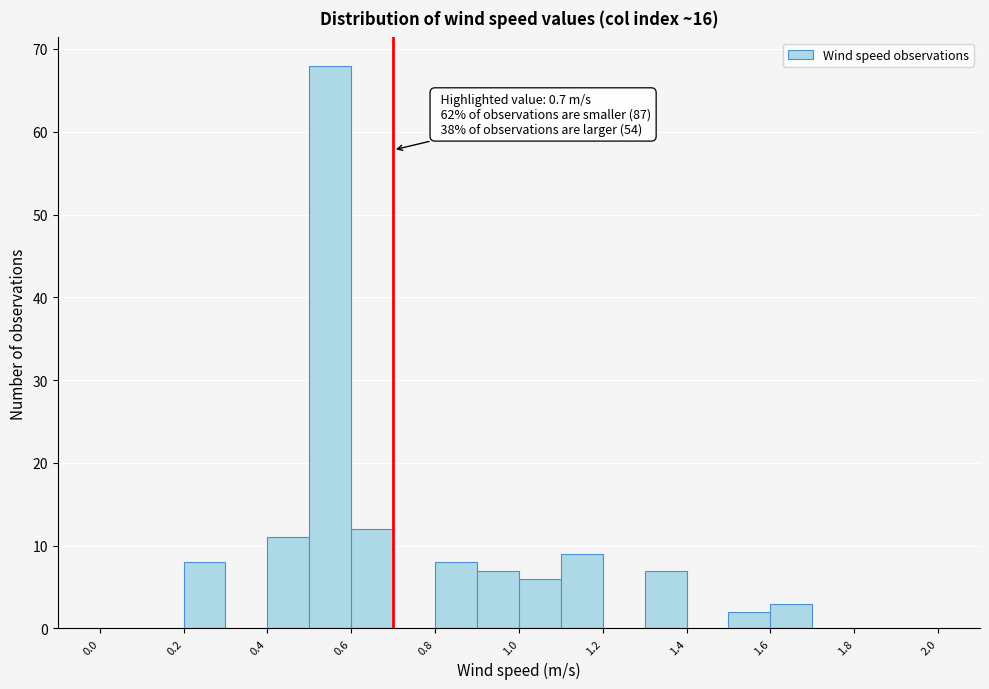

Which range on the x-axis has the tallest bar?

0.5 to 0.6